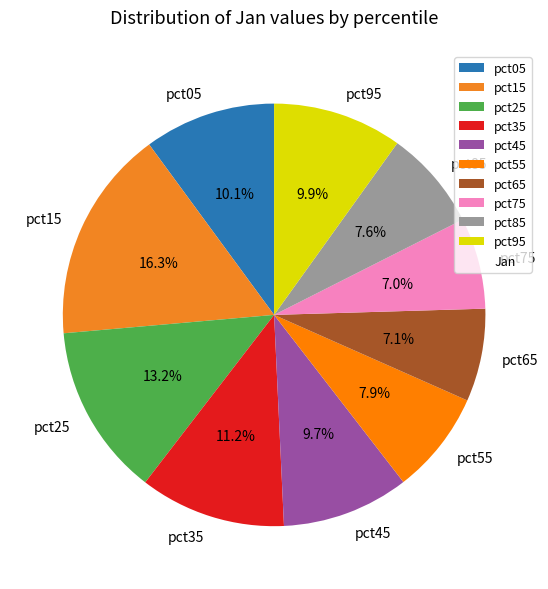

Is pct35 the majority of the pie?

No